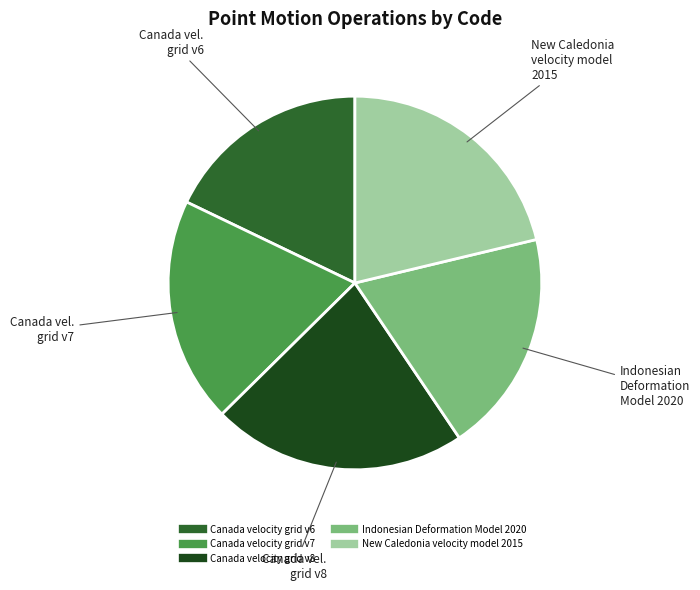

What is the largest slice in the pie chart?

Canada velocity grid v8